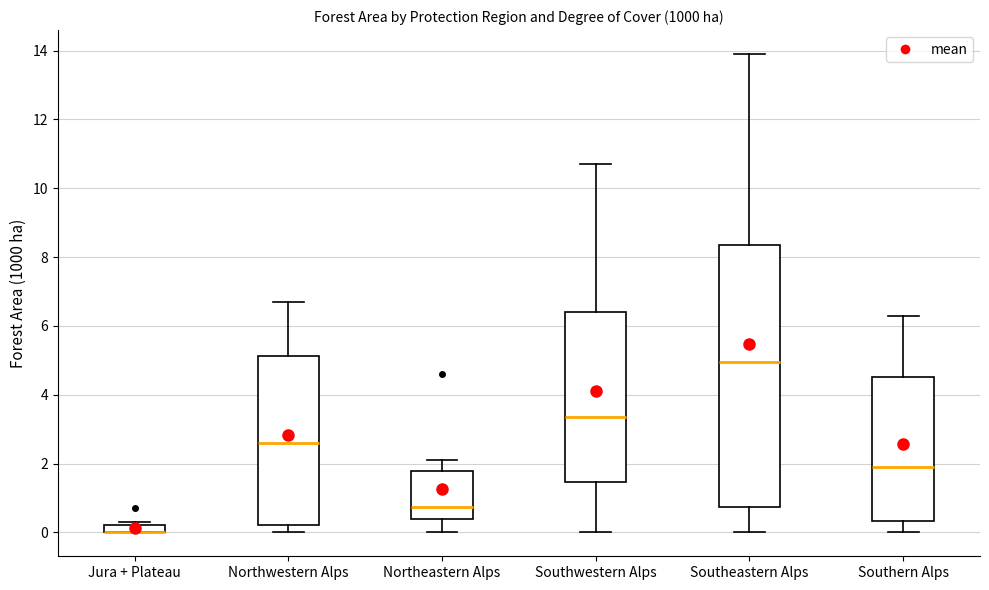

Which box is the tallest, from its lower edge to its upper edge?

Southeastern Alps